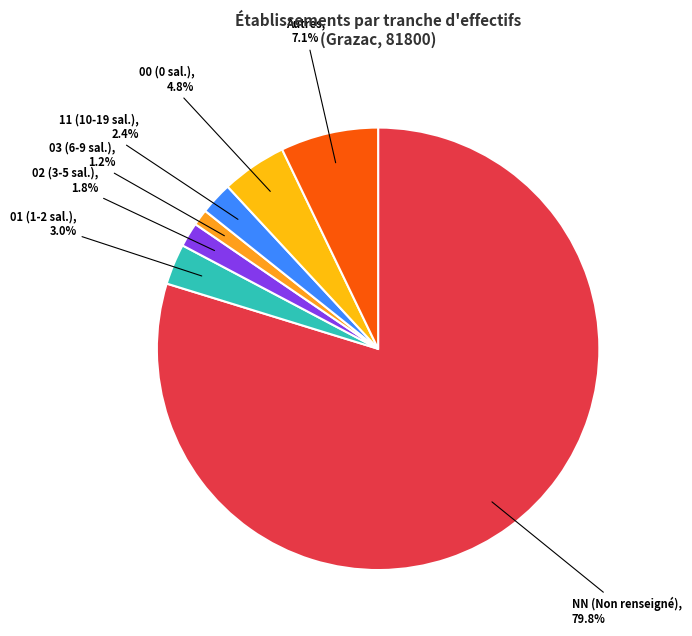

Is there any slice that represents more than half of the pie?

Yes